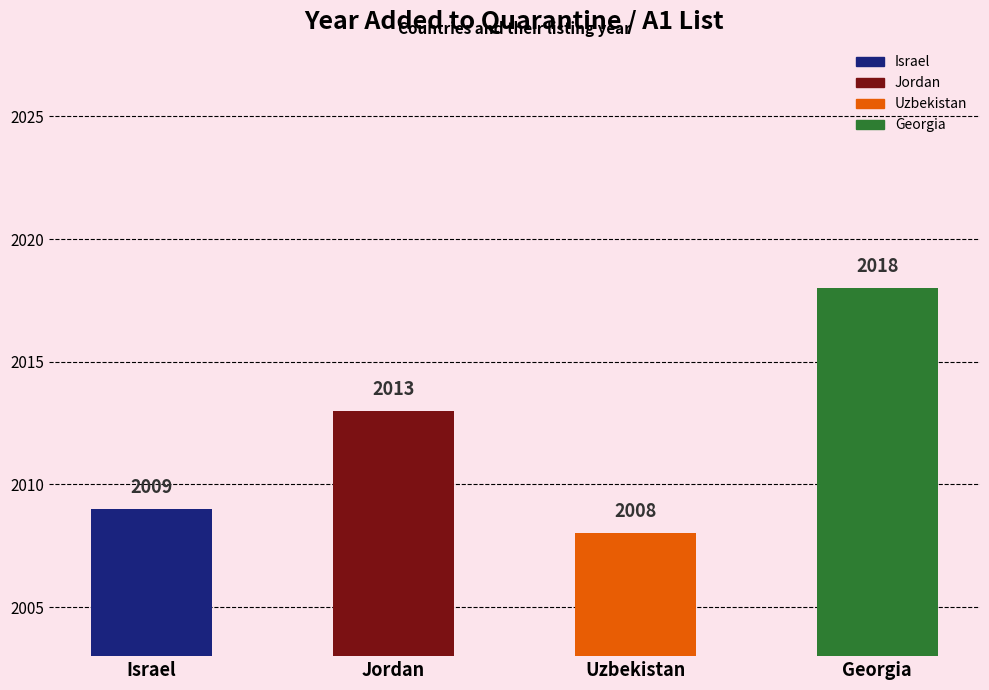

What is the label of the 1st bar from the left?

Israel